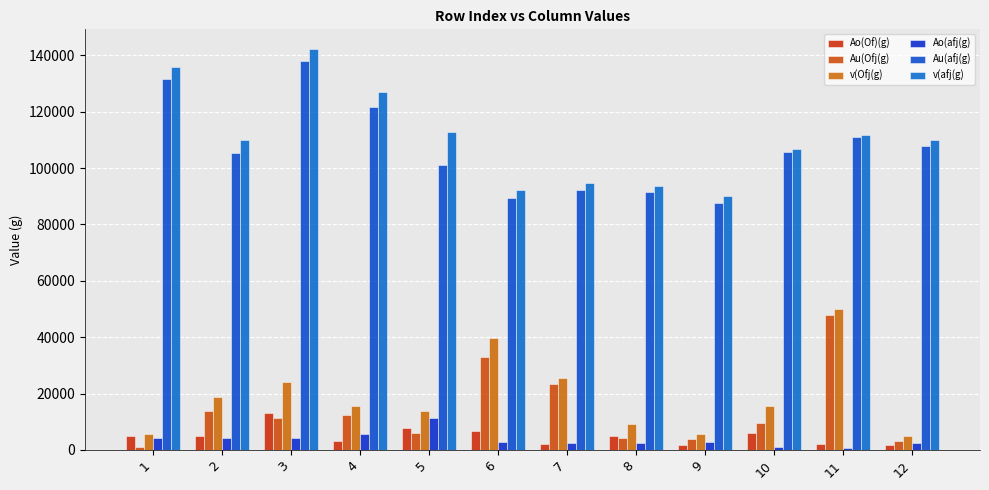

Rank the series at 7 from lowest to highest value.

Ao(Of)(g), Ao(afj(g), Au(Ofj(g), v(Ofj(g), Au(afj(g), v(afj(g)